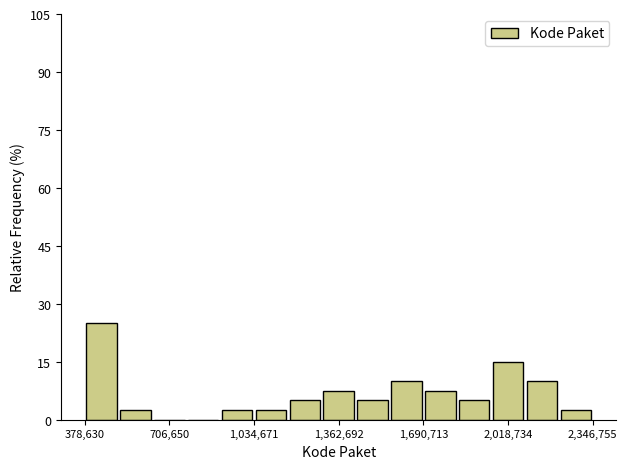

Around what value on the x-axis is the tallest bar? Give the approximate position of its centre, as read against the axis.

450000